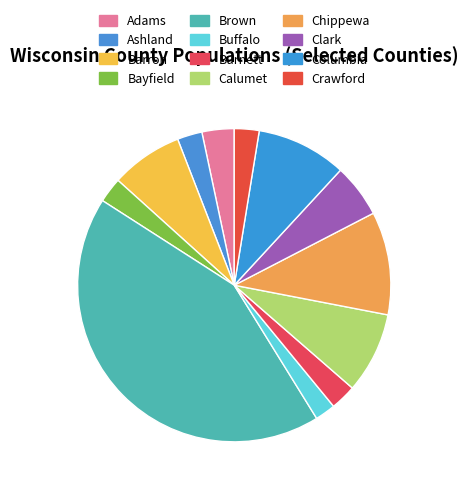

How many slices are in this pie chart?

12